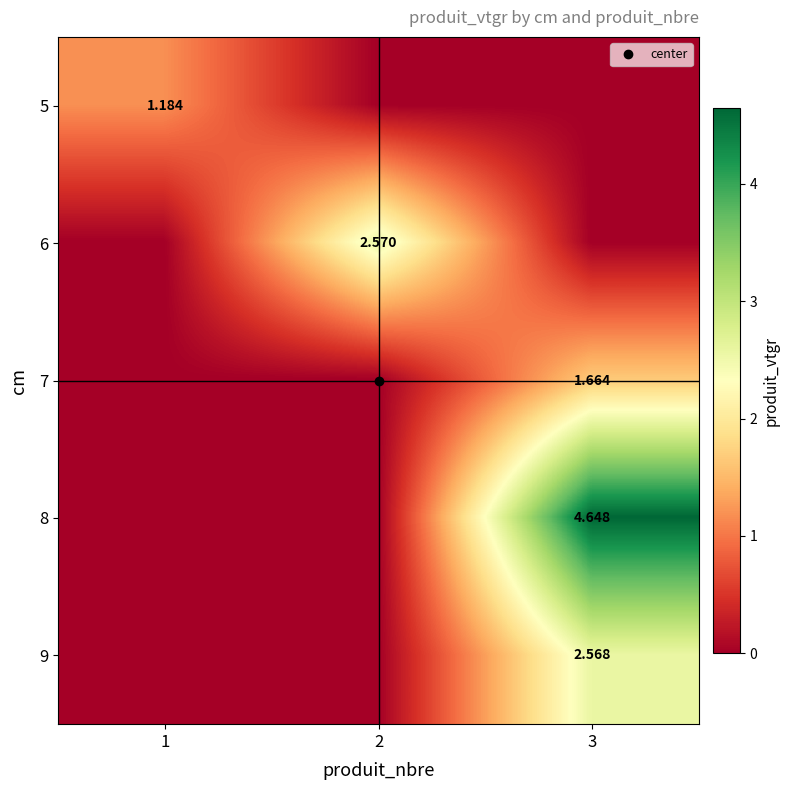

Rank the categories by 9 value from highest to lowest.

3, 1, 2